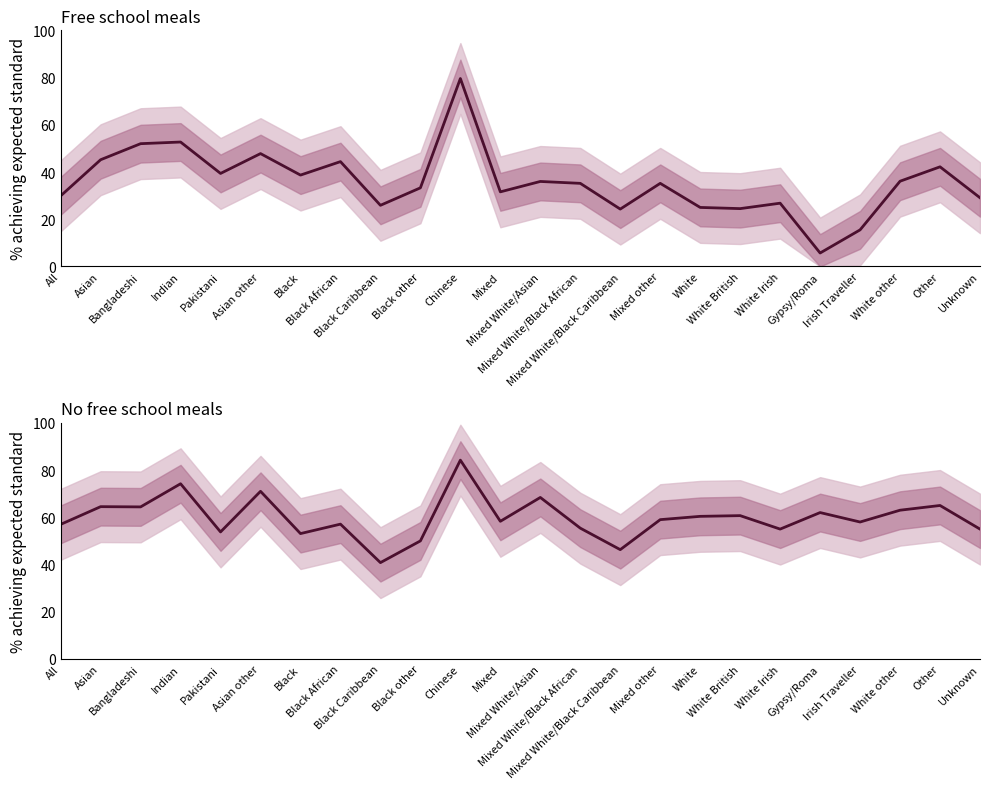

What is the difference between the second highest and minimum values in the No free school meals series?

33.4